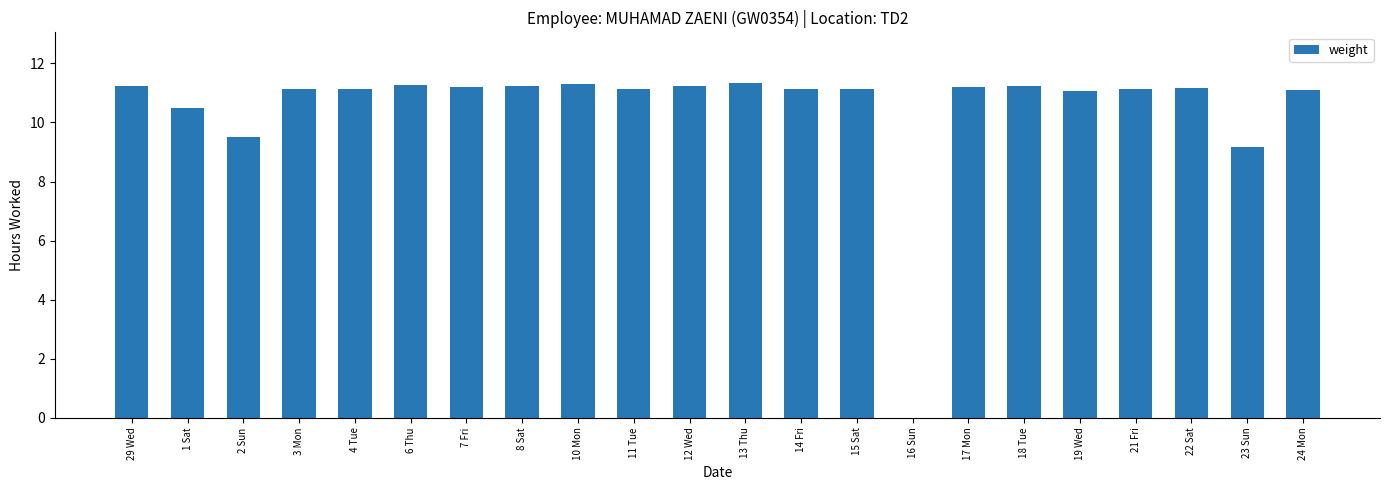

Read the value at 15 Sat.

11.1